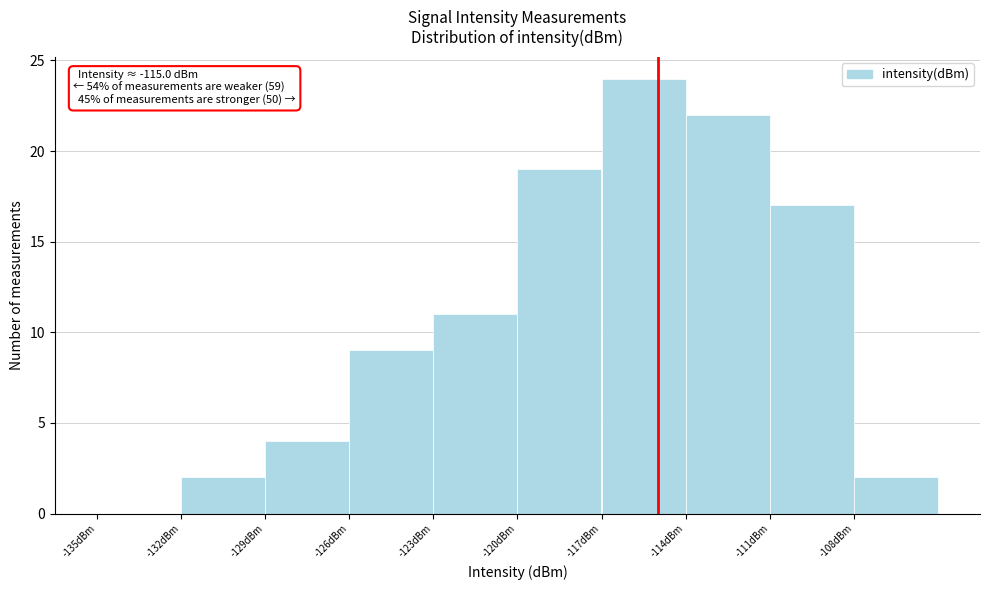

Which range on the x-axis has the tallest bar?

-117 to -114